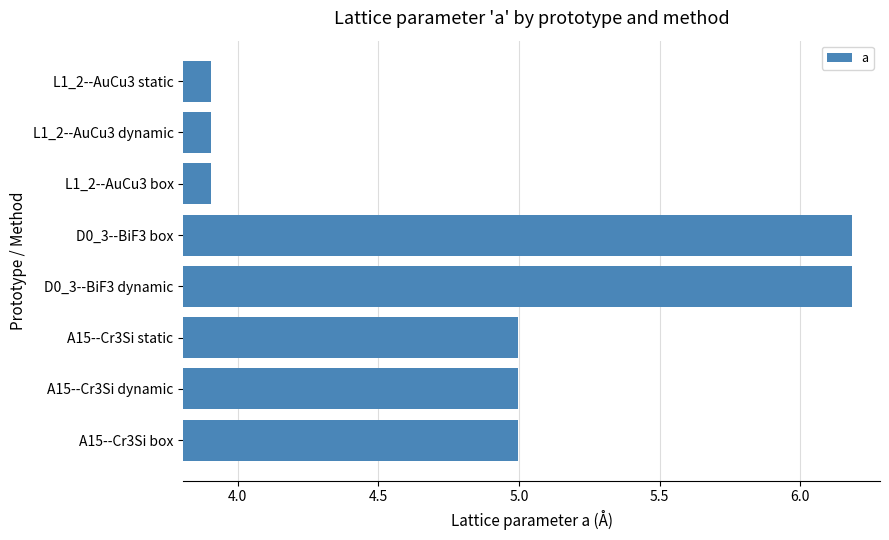

How many values are below 4?

3